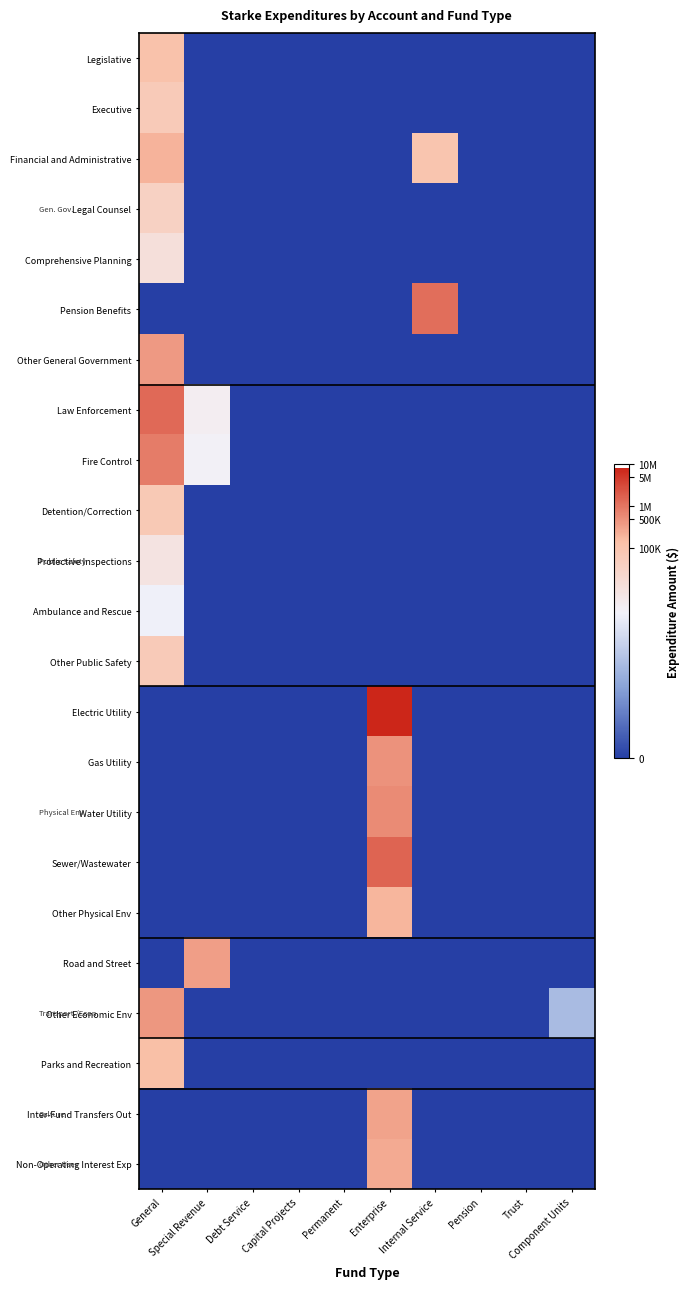

Reading left to right, what are all the values shown in this chart?

Legislative: General=11.6	Special Revenue=0.0	Debt Service=0.0	Capital Projects=0.0	Permanent=0.0	Enterprise=0.0	Internal Service=0.0	Pension=0.0	Trust=0.0	Component Units=0.0
Executive: General=11.0	Special Revenue=0.0	Debt Service=0.0	Capital Projects=0.0	Permanent=0.0	Enterprise=0.0	Internal Service=0.0	Pension=0.0	Trust=0.0	Component Units=0.0
Financial and Administrative: General=12.2	Special Revenue=0.0	Debt Service=0.0	Capital Projects=0.0	Permanent=0.0	Enterprise=0.0	Internal Service=11.5	Pension=0.0	Trust=0.0	Component Units=0.0
Legal Counsel: General=10.5	Special Revenue=0.0	Debt Service=0.0	Capital Projects=0.0	Permanent=0.0	Enterprise=0.0	Internal Service=0.0	Pension=0.0	Trust=0.0	Component Units=0.0
Comprehensive Planning: General=9.4	Special Revenue=0.0	Debt Service=0.0	Capital Projects=0.0	Permanent=0.0	Enterprise=0.0	Internal Service=0.0	Pension=0.0	Trust=0.0	Component Units=0.0
Pension Benefits: General=0.0	Special Revenue=0.0	Debt Service=0.0	Capital Projects=0.0	Permanent=0.0	Enterprise=0.0	Internal Service=14.0	Pension=0.0	Trust=0.0	Component Units=0.0
Other General Government: General=12.9	Special Revenue=0.0	Debt Service=0.0	Capital Projects=0.0	Permanent=0.0	Enterprise=0.0	Internal Service=0.0	Pension=0.0	Trust=0.0	Component Units=0.0
Law Enforcement: General=14.1	Special Revenue=8.4	Debt Service=0.0	Capital Projects=0.0	Permanent=0.0	Enterprise=0.0	Internal Service=0.0	Pension=0.0	Trust=0.0	Component Units=0.0
Fire Control: General=13.6	Special Revenue=8.1	Debt Service=0.0	Capital Projects=0.0	Permanent=0.0	Enterprise=0.0	Internal Service=0.0	Pension=0.0	Trust=0.0	Component Units=0.0
Detention/Correction: General=11.2	Special Revenue=0.0	Debt Service=0.0	Capital Projects=0.0	Permanent=0.0	Enterprise=0.0	Internal Service=0.0	Pension=0.0	Trust=0.0	Component Units=0.0
Protective Inspections: General=9.1	Special Revenue=0.0	Debt Service=0.0	Capital Projects=0.0	Permanent=0.0	Enterprise=0.0	Internal Service=0.0	Pension=0.0	Trust=0.0	Component Units=0.0
Ambulance and Rescue: General=7.8	Special Revenue=0.0	Debt Service=0.0	Capital Projects=0.0	Permanent=0.0	Enterprise=0.0	Internal Service=0.0	Pension=0.0	Trust=0.0	Component Units=0.0
Other Public Safety: General=11.0	Special Revenue=0.0	Debt Service=0.0	Capital Projects=0.0	Permanent=0.0	Enterprise=0.0	Internal Service=0.0	Pension=0.0	Trust=0.0	Component Units=0.0
Electric Utility: General=0.0	Special Revenue=0.0	Debt Service=0.0	Capital Projects=0.0	Permanent=0.0	Enterprise=15.9	Internal Service=0.0	Pension=0.0	Trust=0.0	Component Units=0.0
Gas Utility: General=0.0	Special Revenue=0.0	Debt Service=0.0	Capital Projects=0.0	Permanent=0.0	Enterprise=13.1	Internal Service=0.0	Pension=0.0	Trust=0.0	Component Units=0.0
Water Utility: General=0.0	Special Revenue=0.0	Debt Service=0.0	Capital Projects=0.0	Permanent=0.0	Enterprise=13.2	Internal Service=0.0	Pension=0.0	Trust=0.0	Component Units=0.0
Sewer/Wastewater: General=0.0	Special Revenue=0.0	Debt Service=0.0	Capital Projects=0.0	Permanent=0.0	Enterprise=14.2	Internal Service=0.0	Pension=0.0	Trust=0.0	Component Units=0.0
Other Physical Env: General=0.0	Special Revenue=0.0	Debt Service=0.0	Capital Projects=0.0	Permanent=0.0	Enterprise=12.1	Internal Service=0.0	Pension=0.0	Trust=0.0	Component Units=0.0
Road and Street: General=0.0	Special Revenue=12.7	Debt Service=0.0	Capital Projects=0.0	Permanent=0.0	Enterprise=0.0	Internal Service=0.0	Pension=0.0	Trust=0.0	Component Units=0.0
Other Economic Env: General=12.9	Special Revenue=0.0	Debt Service=0.0	Capital Projects=0.0	Permanent=0.0	Enterprise=0.0	Internal Service=0.0	Pension=0.0	Trust=0.0	Component Units=5.1
Parks and Recreation: General=11.8	Special Revenue=0.0	Debt Service=0.0	Capital Projects=0.0	Permanent=0.0	Enterprise=0.0	Internal Service=0.0	Pension=0.0	Trust=0.0	Component Units=0.0
Inter-Fund Transfers Out: General=0.0	Special Revenue=0.0	Debt Service=0.0	Capital Projects=0.0	Permanent=0.0	Enterprise=12.7	Internal Service=0.0	Pension=0.0	Trust=0.0	Component Units=0.0
Non-Operating Interest Exp: General=0.0	Special Revenue=0.0	Debt Service=0.0	Capital Projects=0.0	Permanent=0.0	Enterprise=12.4	Internal Service=0.0	Pension=0.0	Trust=0.0	Component Units=0.0